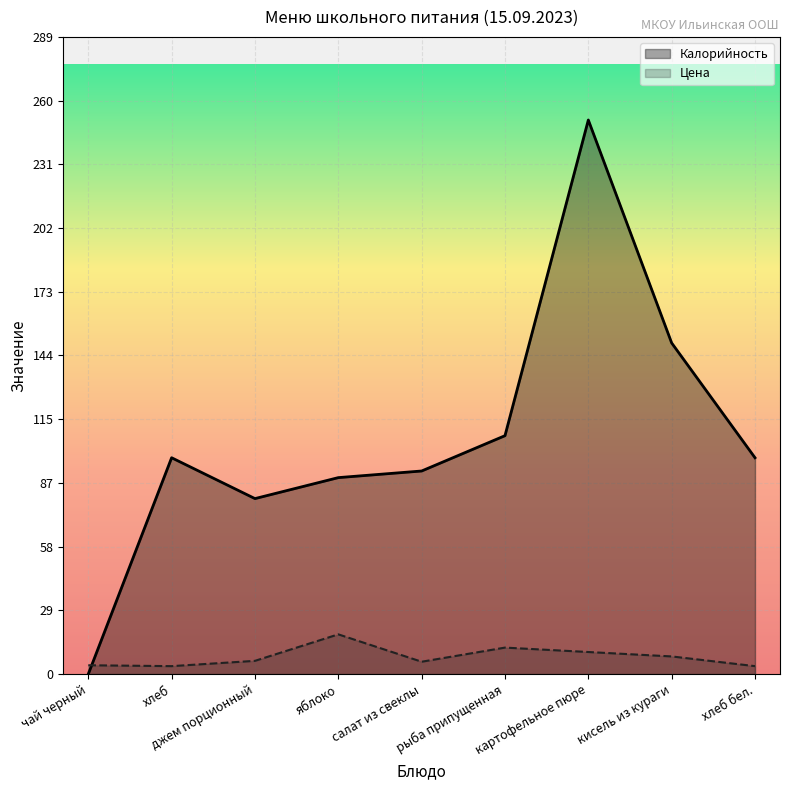

Reading left to right, list all the values displayed in this chart.

Калорийность: чай черный=0.0	хлеб=98.0	джем порционный=79.5	яблоко=89.0	салат из свеклы=92.0	рыба припущенная=108.0	картофельное пюре=251.0	кисель из кураги=150.0	хлеб бел.=98.0
Цена: чай черный=4.0	хлеб=3.6	джем порционный=6.0	яблоко=18.0	салат из свеклы=5.6	рыба припущенная=12.0	картофельное пюре=10.0	кисель из кураги=8.0	хлеб бел.=3.6